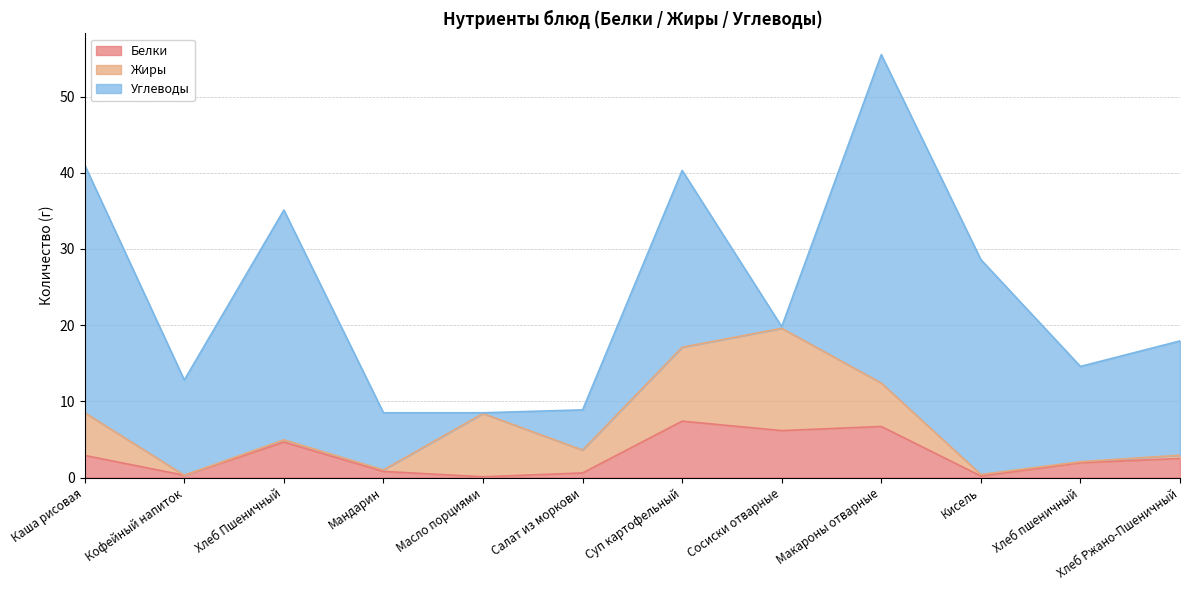

What is the label of the 3rd point from the right?

Кисель